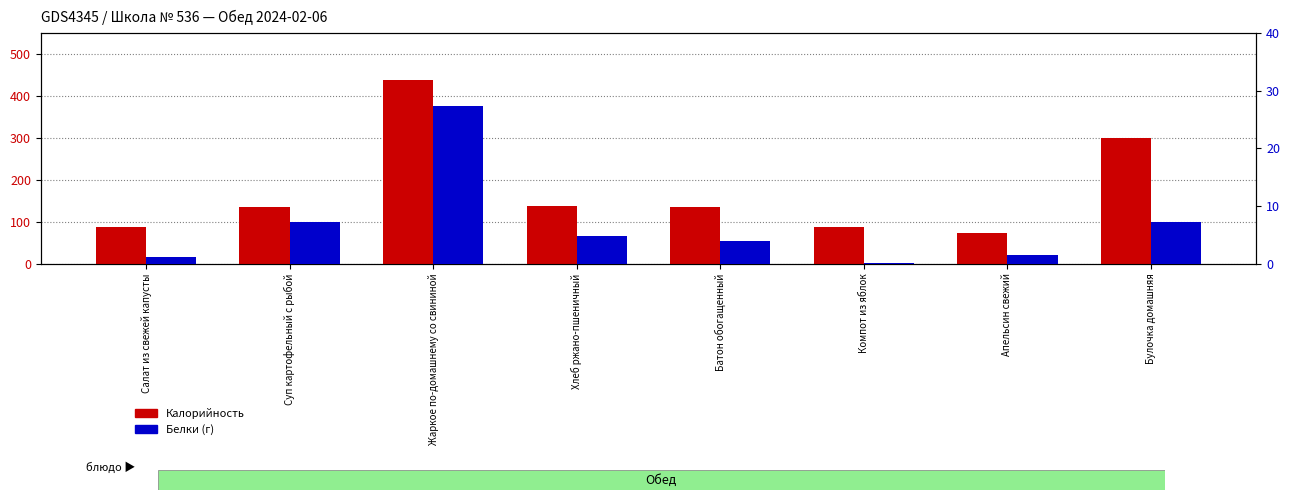

What is the total value across all series at Салат из свежей капусты?

88.2